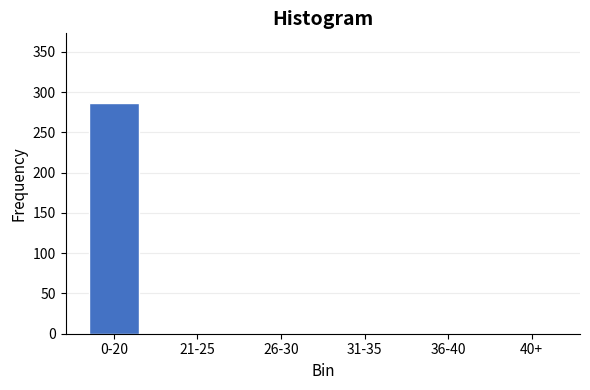

Reading left to right, transcribe all the data shown in this chart.

0-20=287	21-25=0	26-30=0	31-35=0	36-40=0	40+=0